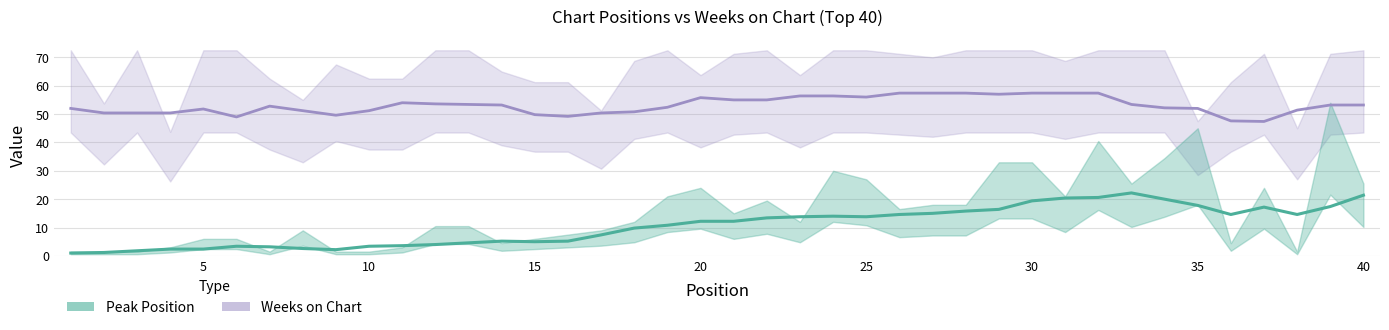

Read the Peak Position value at 18, to the nearest 10.

10